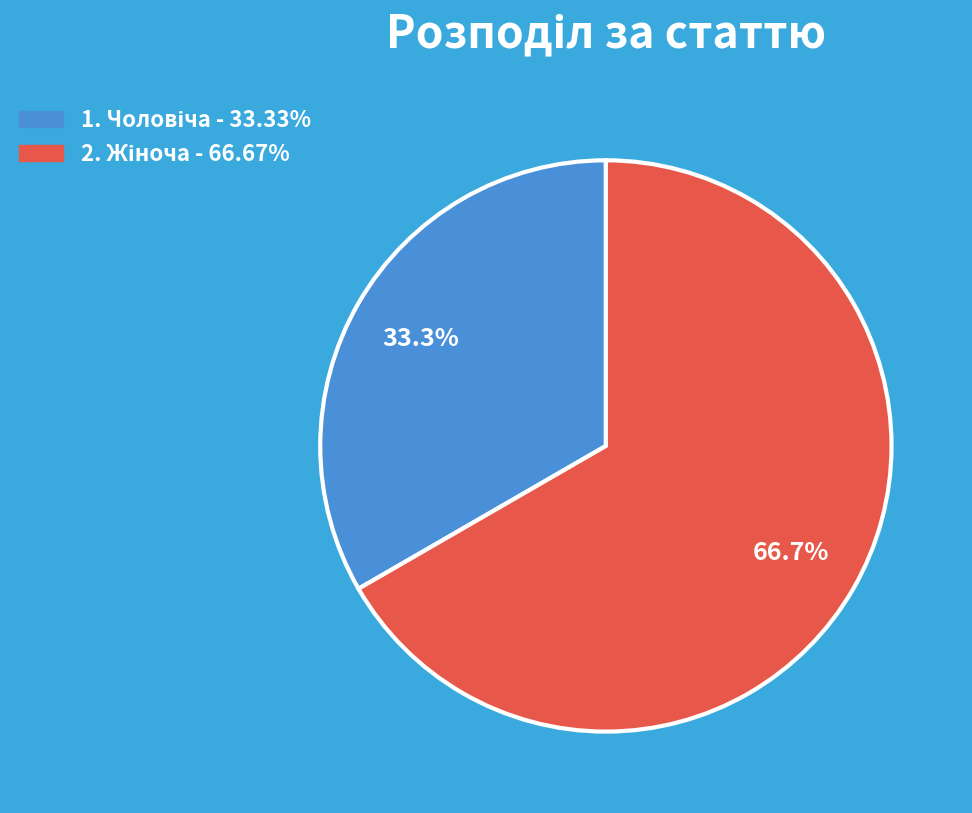

Is there a majority slice in this chart?

Yes